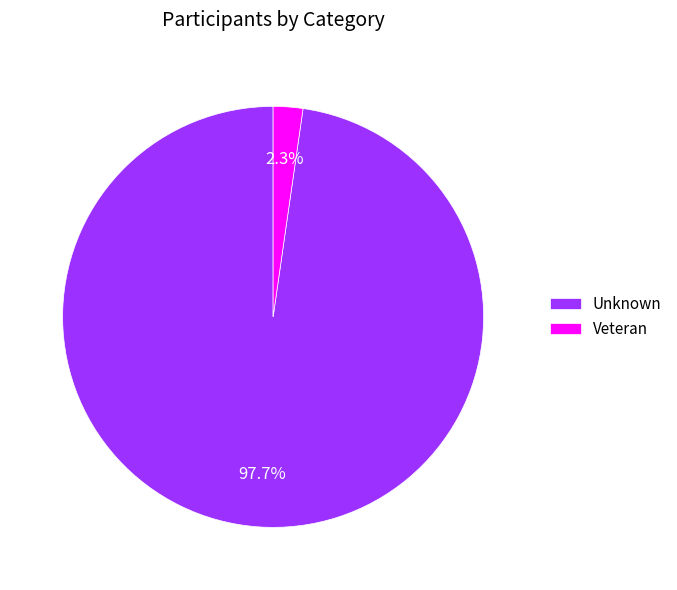

Between Unknown and Veteran, which is larger?

Unknown